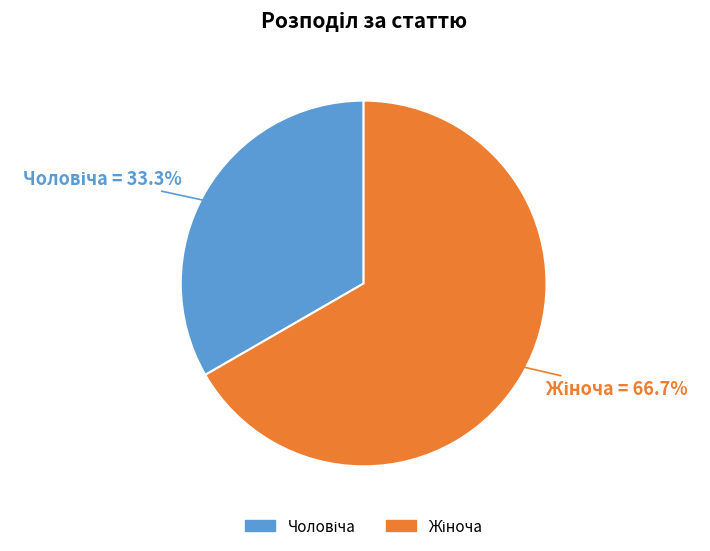

Does any single category account for the majority?

Yes